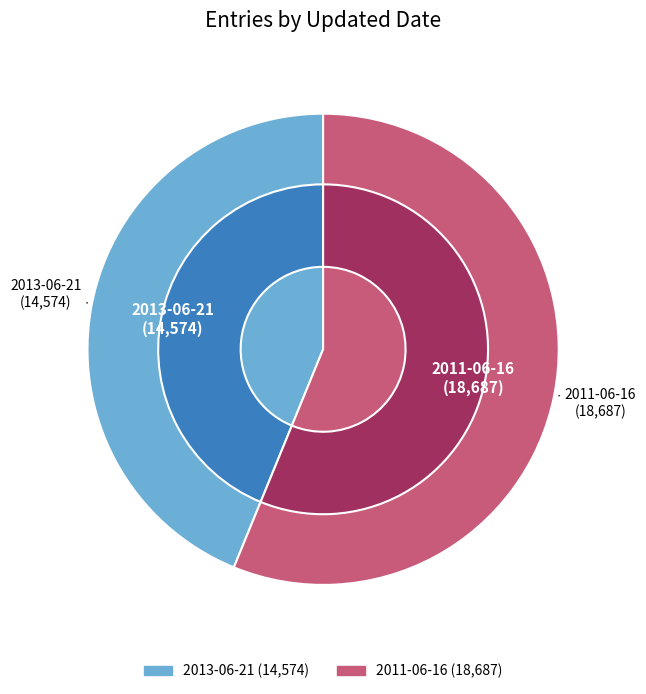

To the nearest percent, what is the difference between the 2013-06-21 and 2011-06-16 slice percentages?

12%